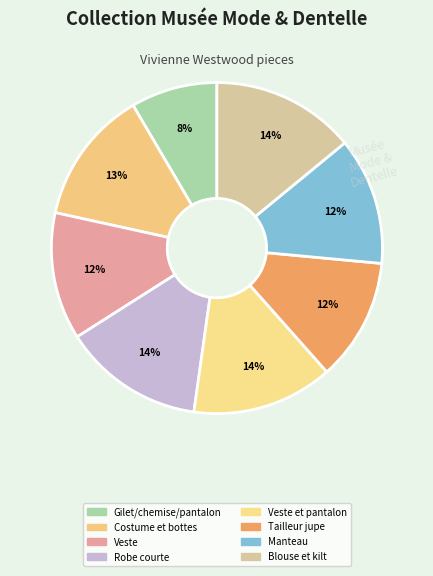

Count the number of slices in the pie.

8